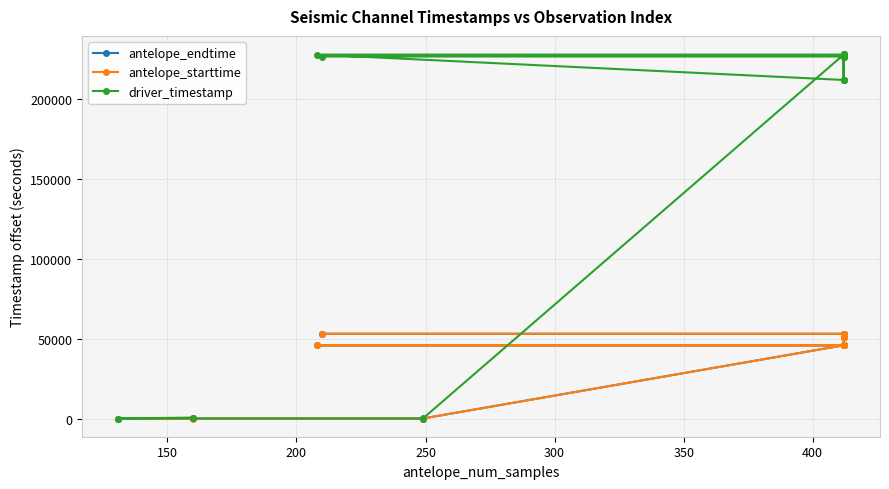

How many times do antelope_starttime and antelope_endtime cross each other?

2